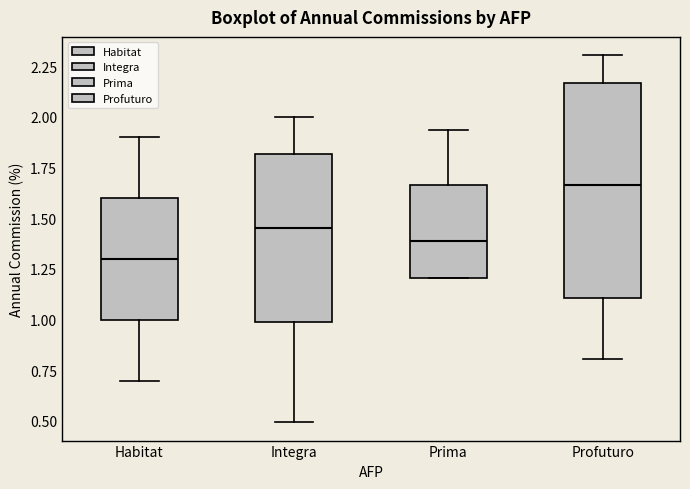

Where is the upper edge of the box for Habitat on the y-axis? The values are not printed on the chart, so give them approximately, as read against the axis.

1.60